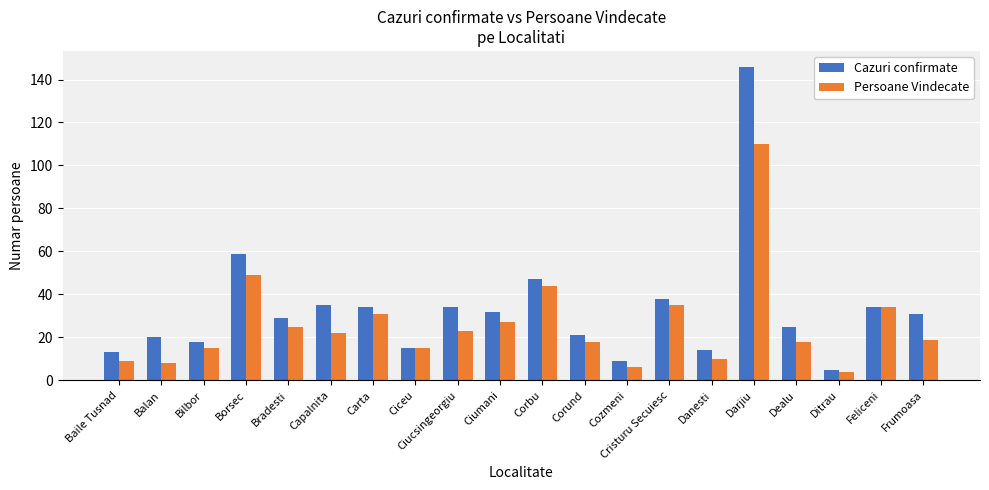

What is the average value of the Cazuri confirmate series?

33